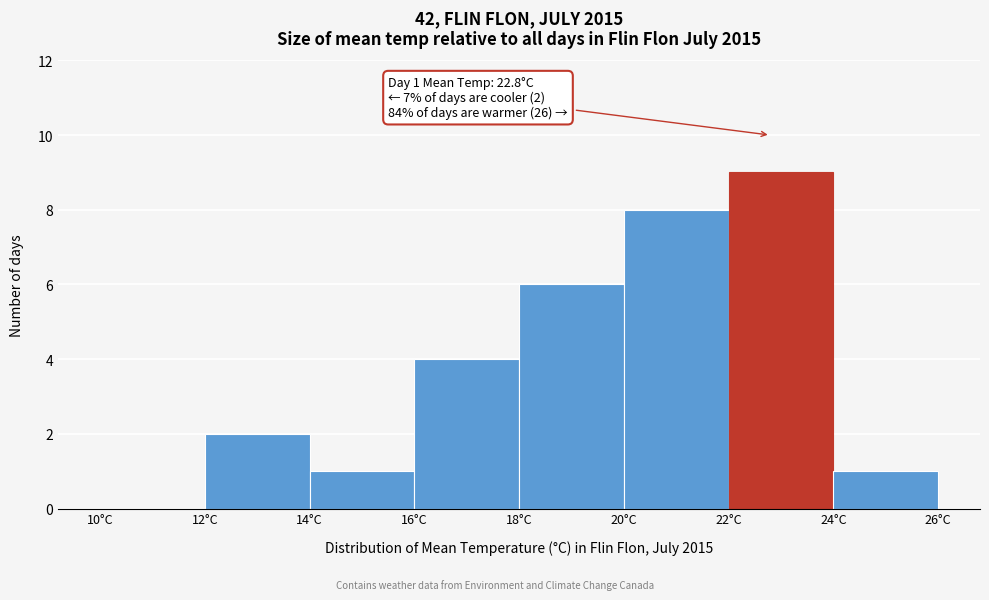

Over which range of the x-axis is the bar tallest?

22 to 24